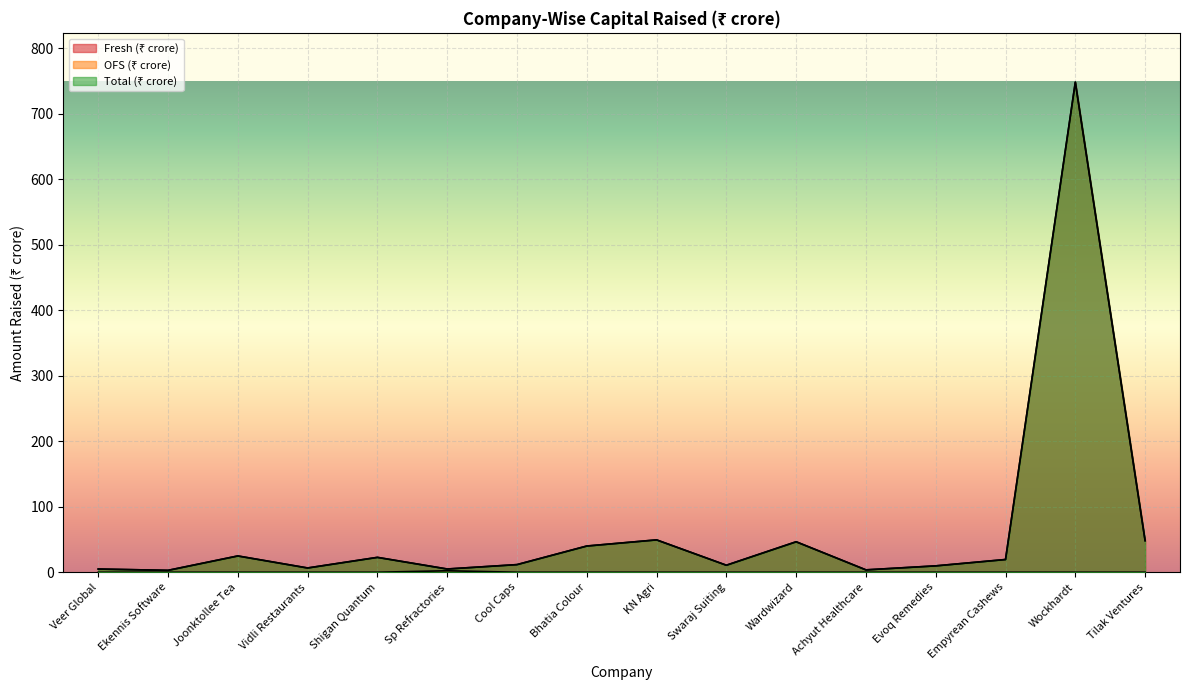

What is the label of the 12th point from the right?

Shigan Quantum